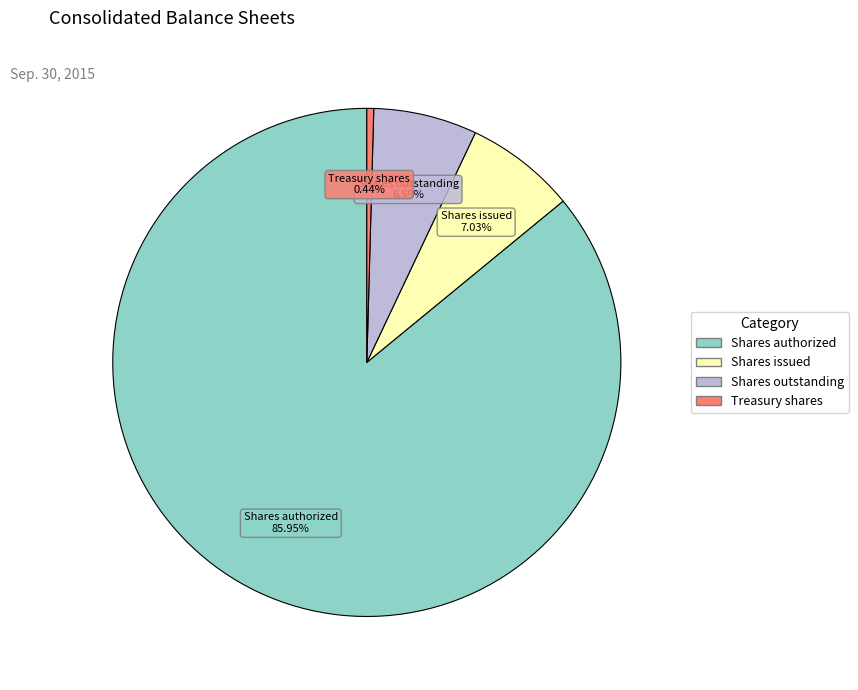

To the nearest percent, what percentage of the pie is Shares outstanding?

7%